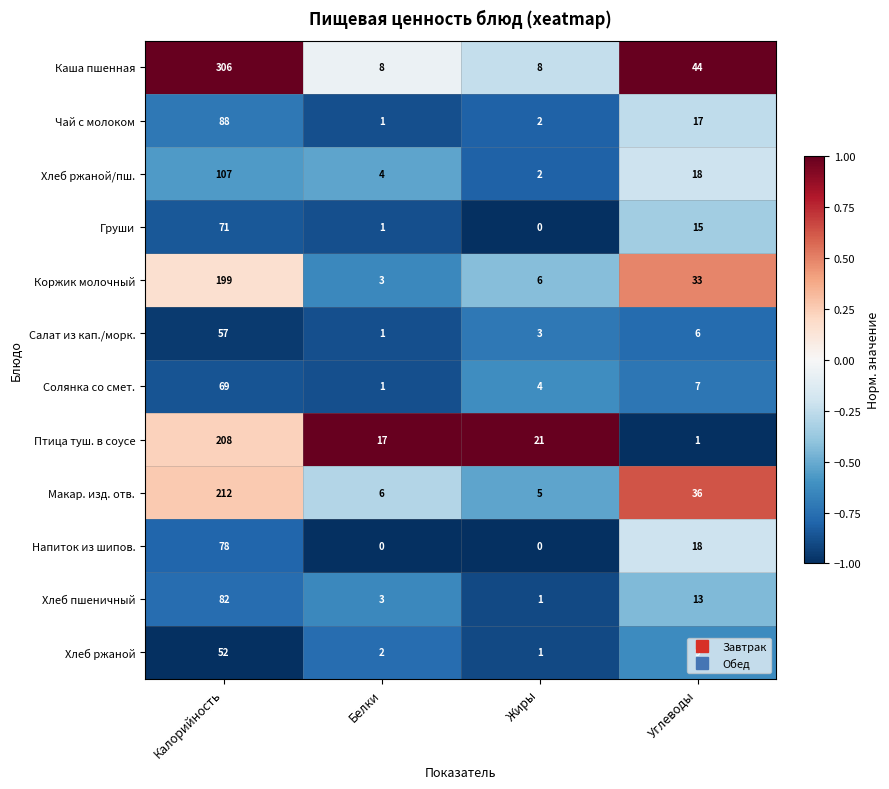

The Салат из кап./морк. series shows 57 at Калорийность. True or false?

True